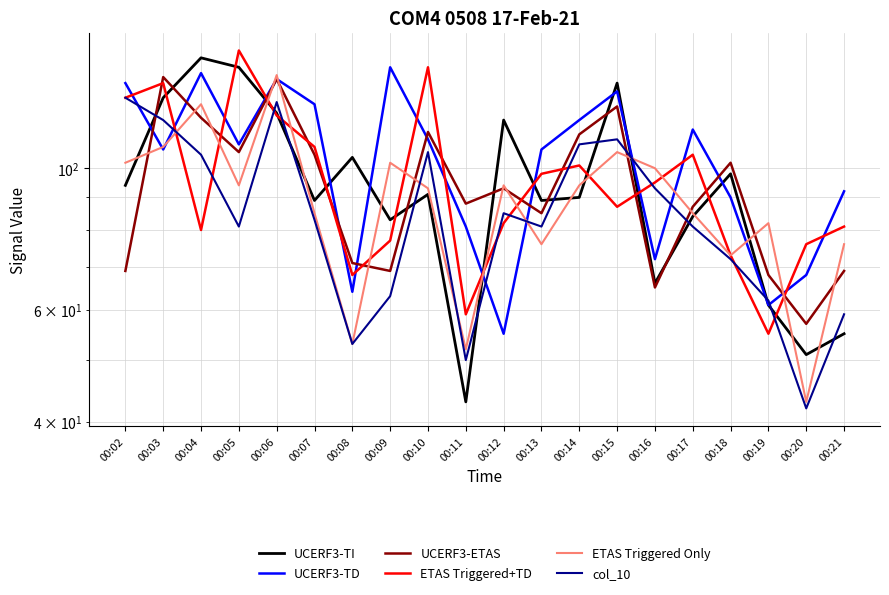

Is it true that UCERF3-TI equals 55 at 00:21?

True